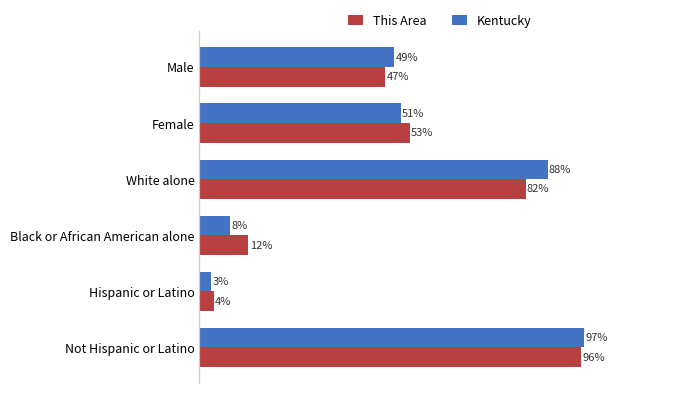

Between Female and Not Hispanic or Latino, which series saw the biggest shift?

Kentucky